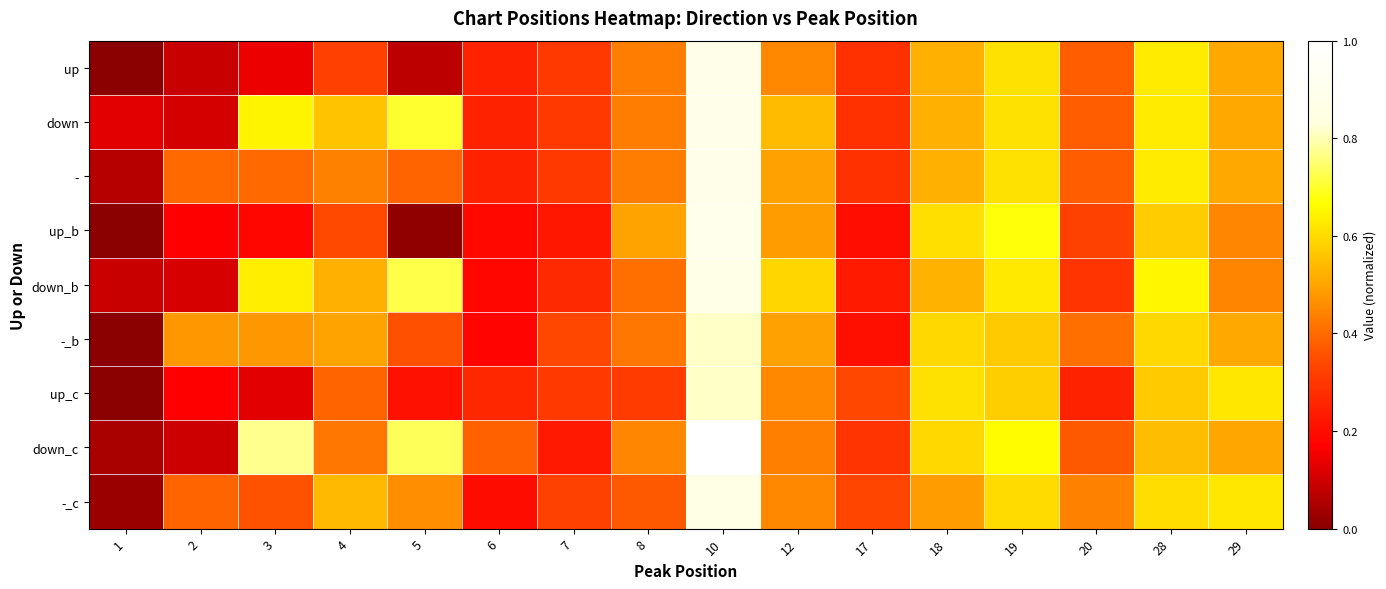

Reading left to right, what are all the values shown in this chart?

up: 1=0.0	2=0.1	3=0.1	4=0.3	5=0.1	6=0.3	7=0.3	8=0.4	10=0.9	12=0.5	17=0.3	18=0.5	19=0.6	20=0.4	28=0.6	29=0.5
down: 1=0.1	2=0.1	3=0.6	4=0.6	5=0.7	6=0.3	7=0.3	8=0.4	10=0.9	12=0.5	17=0.3	18=0.5	19=0.6	20=0.4	28=0.6	29=0.5
-: 1=0.1	2=0.4	3=0.4	4=0.4	5=0.4	6=0.3	7=0.3	8=0.4	10=0.9	12=0.5	17=0.3	18=0.5	19=0.6	20=0.4	28=0.6	29=0.5
up_b: 1=0.0	2=0.2	3=0.2	4=0.3	5=0.0	6=0.2	7=0.2	8=0.5	10=0.9	12=0.5	17=0.2	18=0.6	19=0.7	20=0.3	28=0.6	29=0.4
down_b: 1=0.1	2=0.1	3=0.6	4=0.5	5=0.7	6=0.2	7=0.3	8=0.4	10=0.9	12=0.6	17=0.2	18=0.5	19=0.6	20=0.3	28=0.6	29=0.4
-_b: 1=0.0	2=0.5	3=0.5	4=0.5	5=0.4	6=0.2	7=0.3	8=0.4	10=0.8	12=0.5	17=0.2	18=0.6	19=0.6	20=0.4	28=0.6	29=0.5
up_c: 1=0.0	2=0.2	3=0.1	4=0.4	5=0.2	6=0.3	7=0.3	8=0.3	10=0.8	12=0.5	17=0.3	18=0.6	19=0.6	20=0.3	28=0.6	29=0.6
down_c: 1=0.0	2=0.1	3=0.8	4=0.4	5=0.7	6=0.4	7=0.2	8=0.4	10=1.0	12=0.4	17=0.3	18=0.6	19=0.7	20=0.4	28=0.5	29=0.5
-_c: 1=0.0	2=0.4	3=0.4	4=0.5	5=0.5	6=0.2	7=0.3	8=0.4	10=0.9	12=0.5	17=0.3	18=0.5	19=0.6	20=0.4	28=0.6	29=0.6